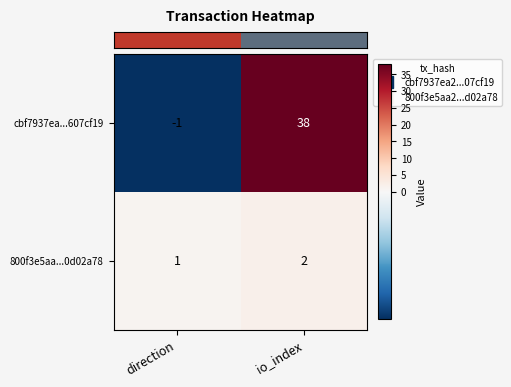

List the series in order of their overall mean, lowest first.

800f3e5aa...0d02a78, cbf7937ea...607cf19